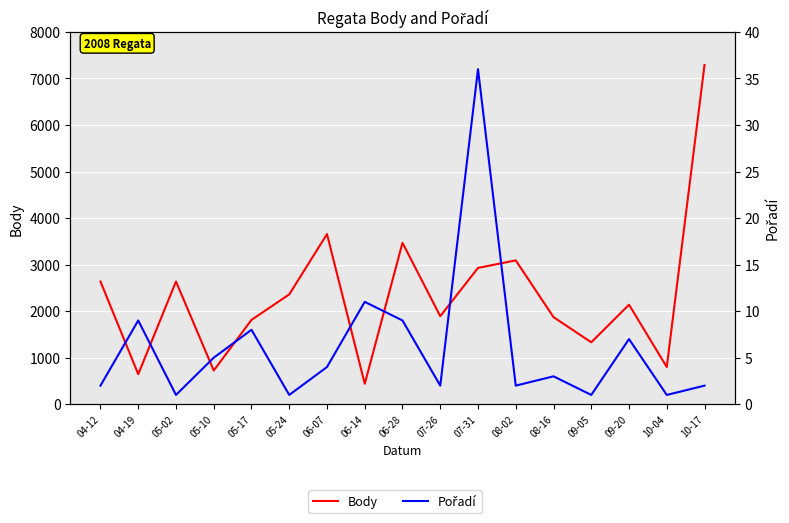

Between 05-17 and 08-16, which series saw the biggest shift?

Body